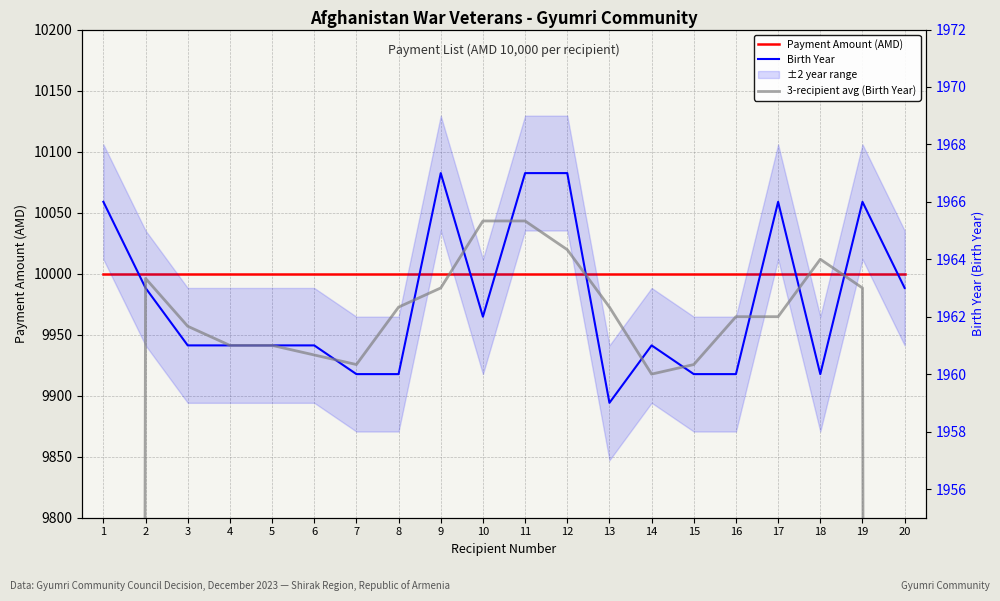

Which series has the largest range (max minus min)?

3-recipient avg (Birth Year)